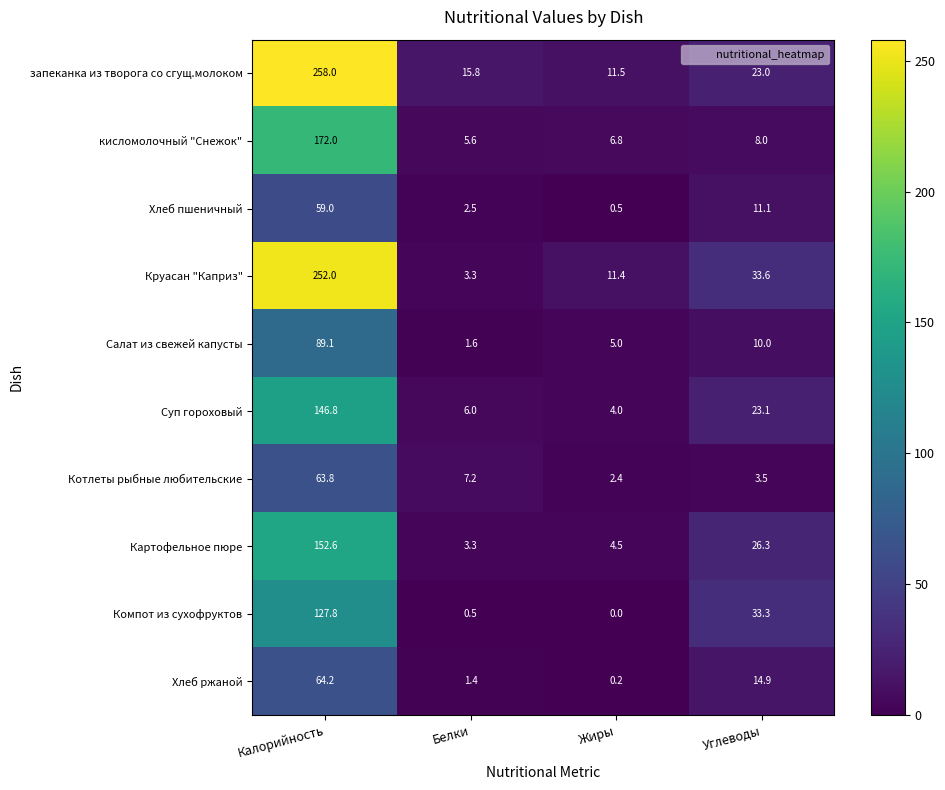

Rank the series at Калорийность from highest to lowest value.

запеканка из творога со сгущ.молоком, Круасан "Каприз", кисломолочный "Снежок", Картофельное пюре, Суп гороховый, Компот из сухофруктов, Салат из свежей капусты, Хлеб ржаной, Котлеты рыбные любительские, Хлеб пшеничный